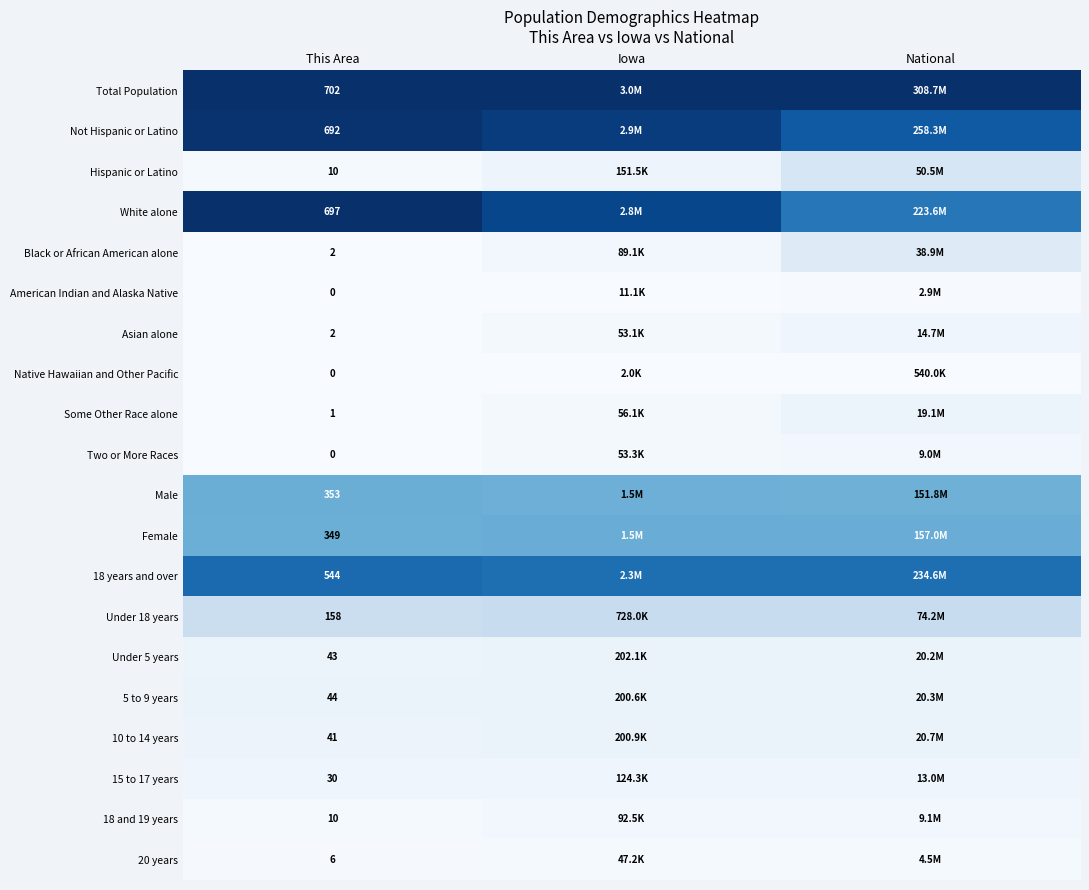

At how many categories does at least one series exceed 0?

3